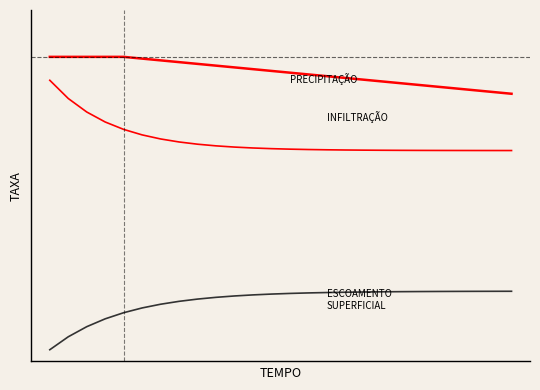

Is this an area chart (filled region under the line)?

No